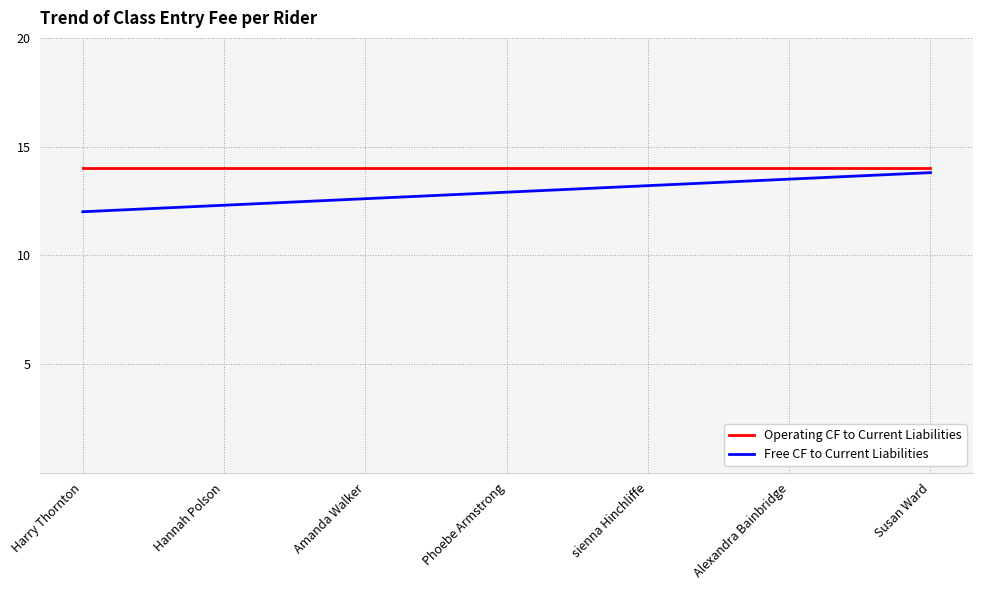

What is the approximate value of Operating CF to Current Liabilities at Harry Thornton?

14.0